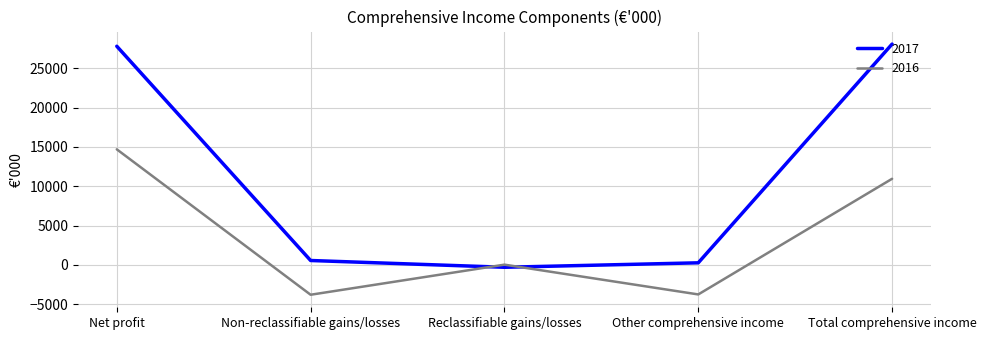

True or false: 2016 has a value of 10952 at Total comprehensive income.

True